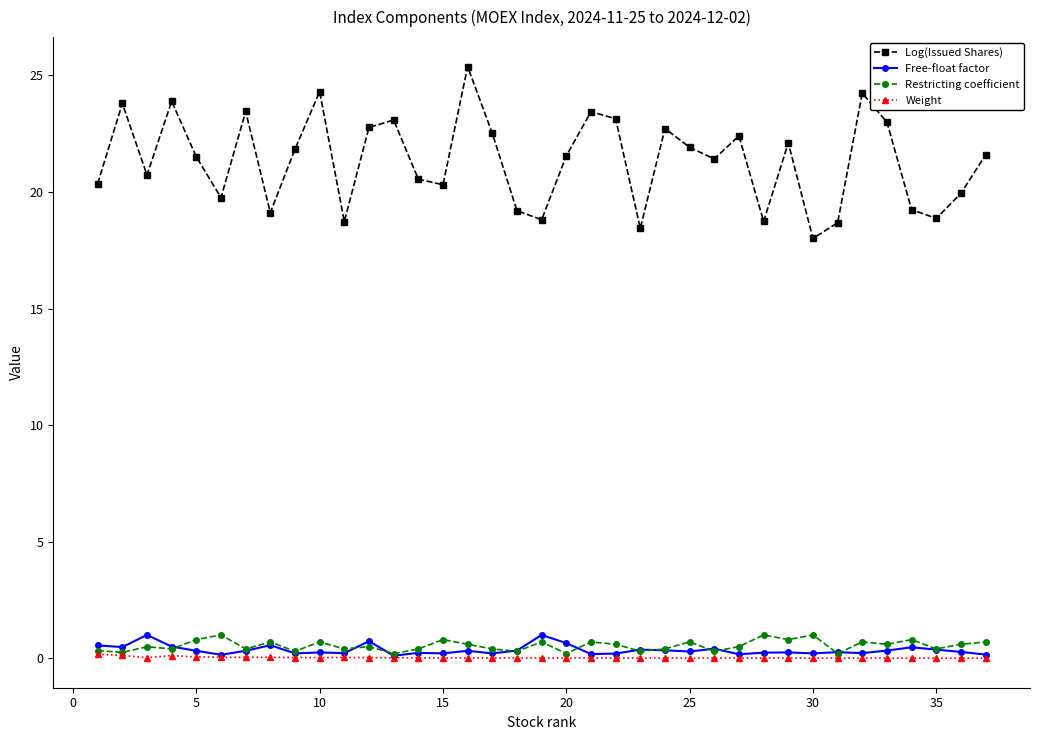

Which series has the widest spread of values?

Log(Issued Shares)